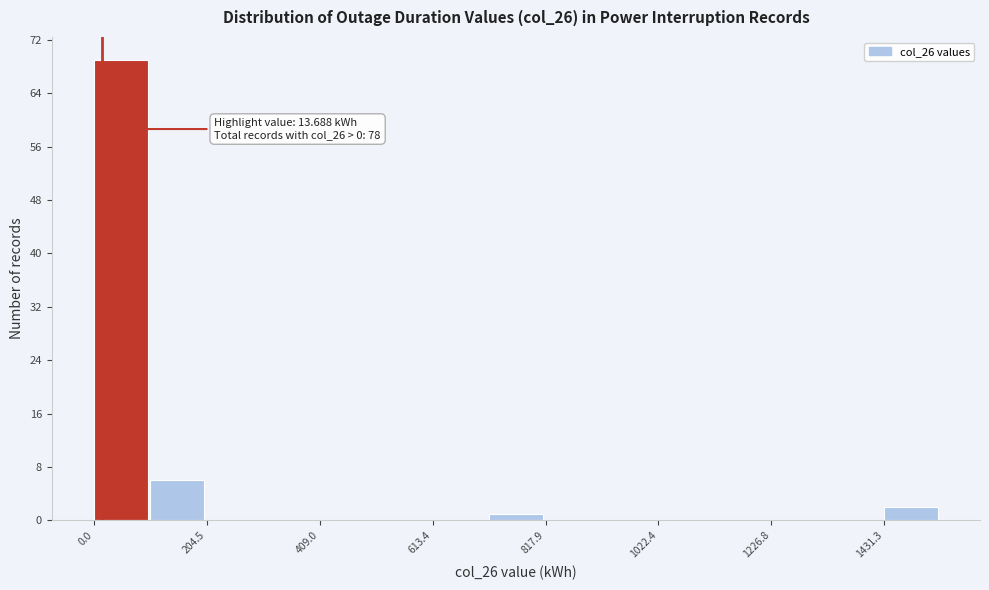

Around what value on the x-axis is the tallest bar? Give the approximate position of its centre, as read against the axis.

50